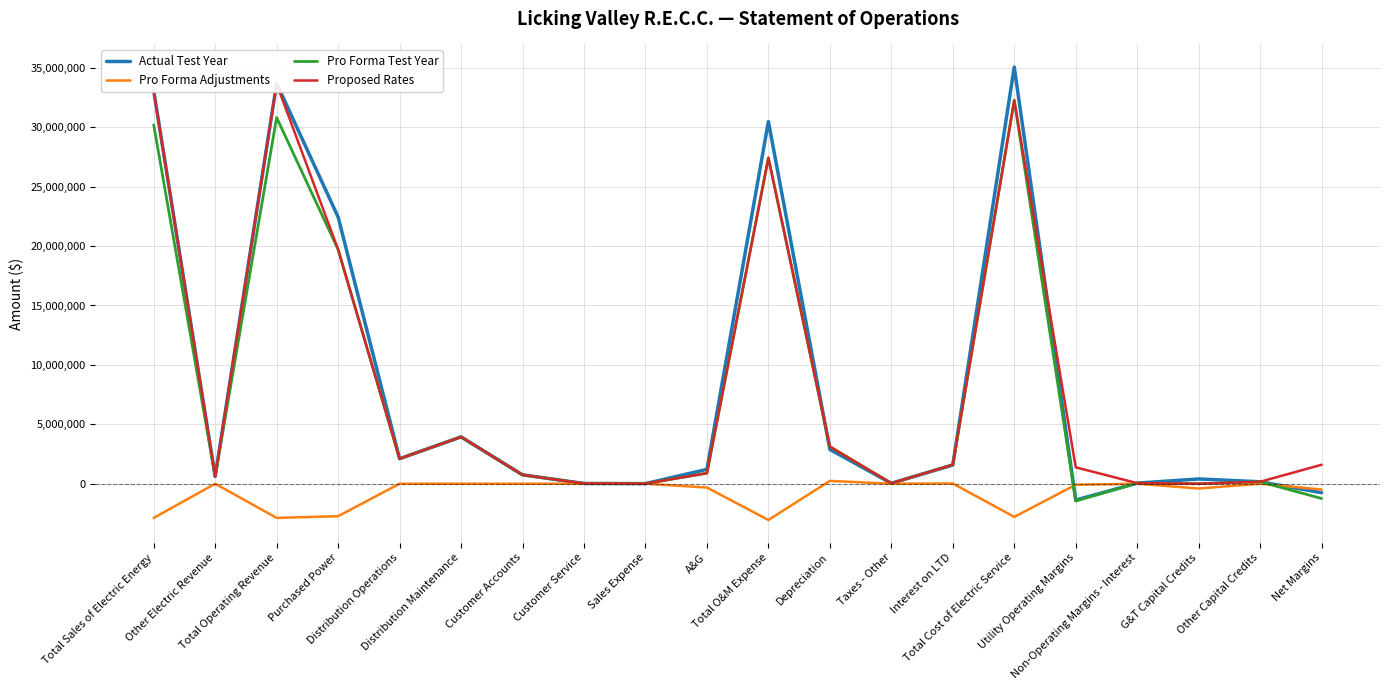

How many data points in Proposed Rates are less than 1596447?

10